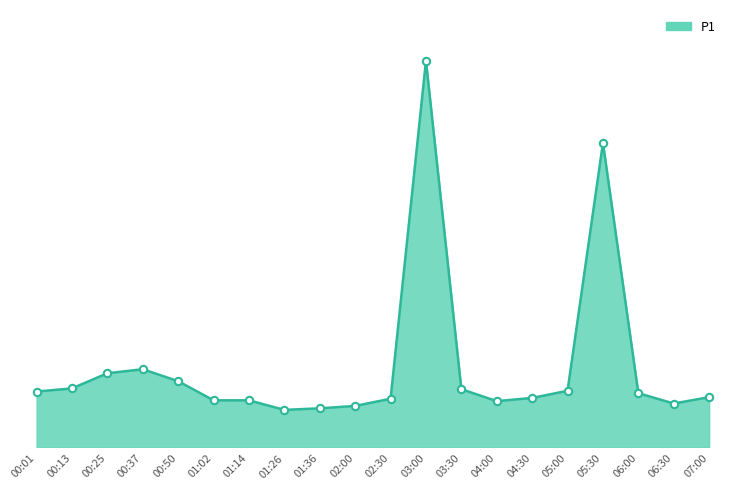

Between 02:00 and 01:14, which is larger?

01:14